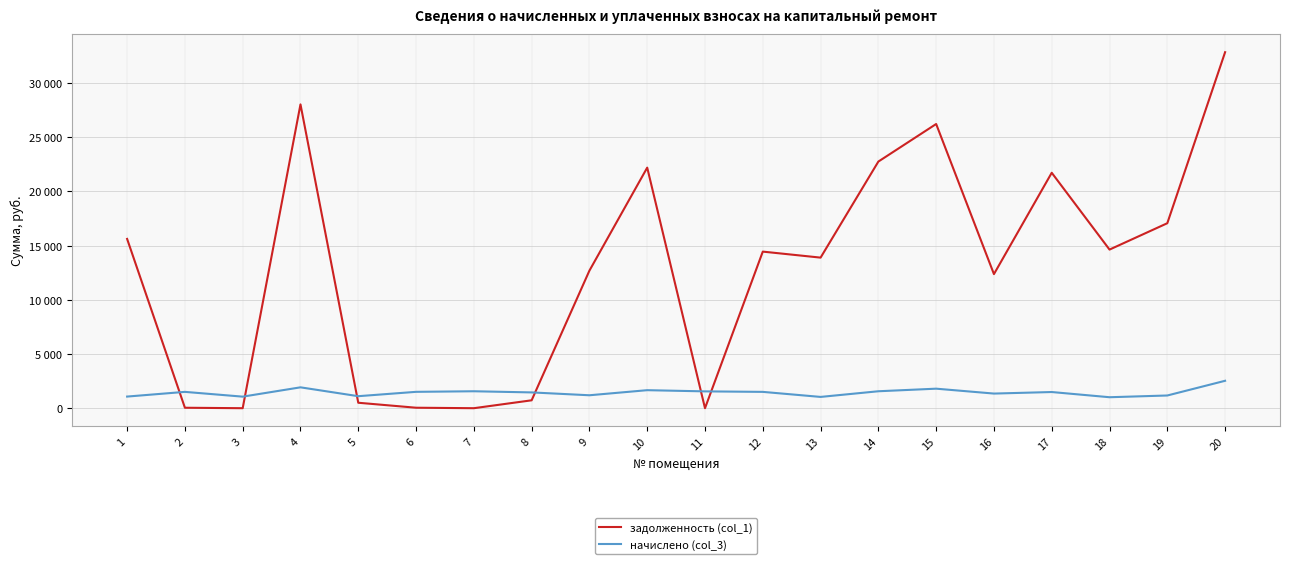

Is this an area chart (filled region under the line)?

No